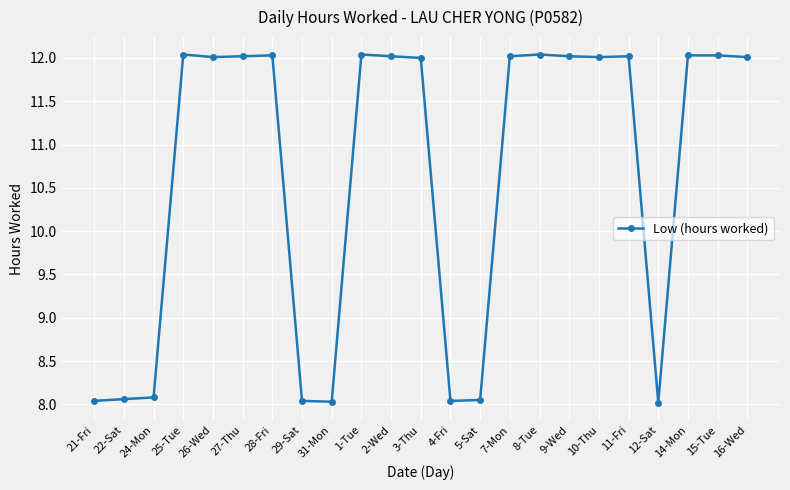

True or false: the data has more than 2 interior local peaks.

True